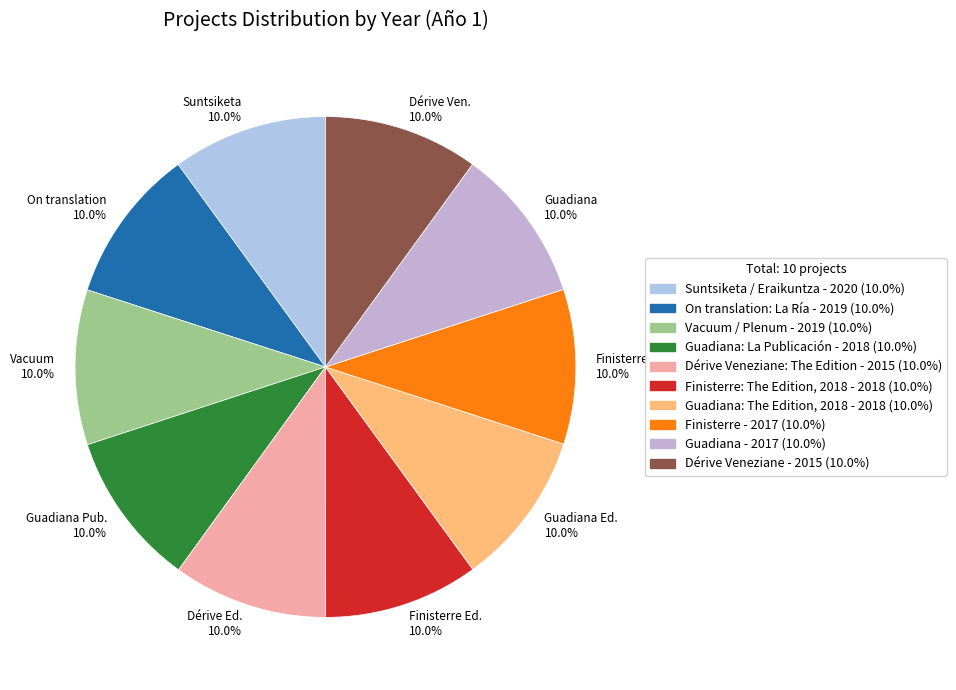

How much of the chart is everything except On translation 10.0%?

90.0%